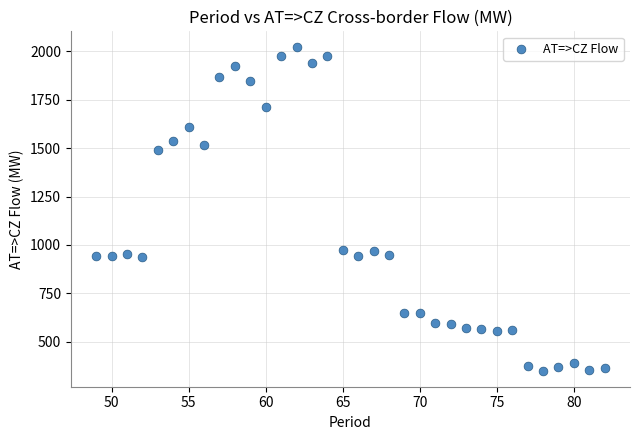

What is the range of Y values (max minus min)?

1667.3